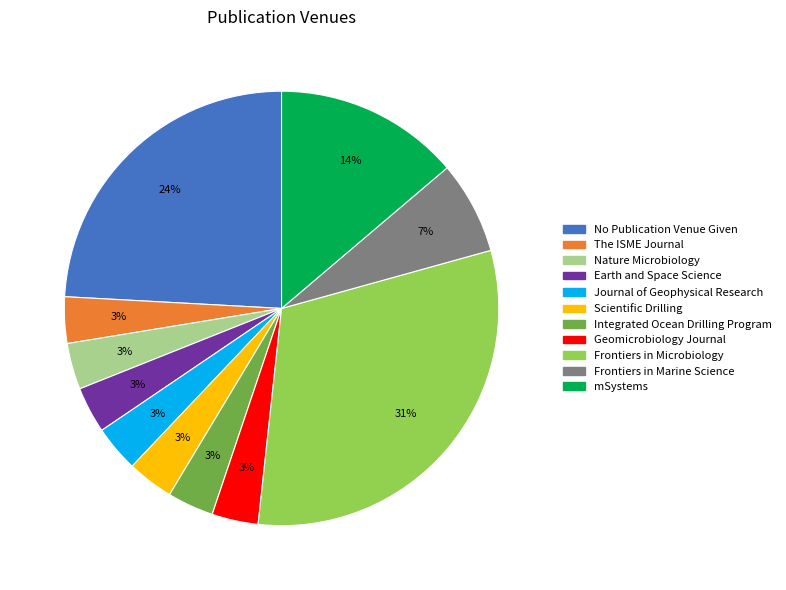

Which slice is the largest?

Frontiers in Microbiology